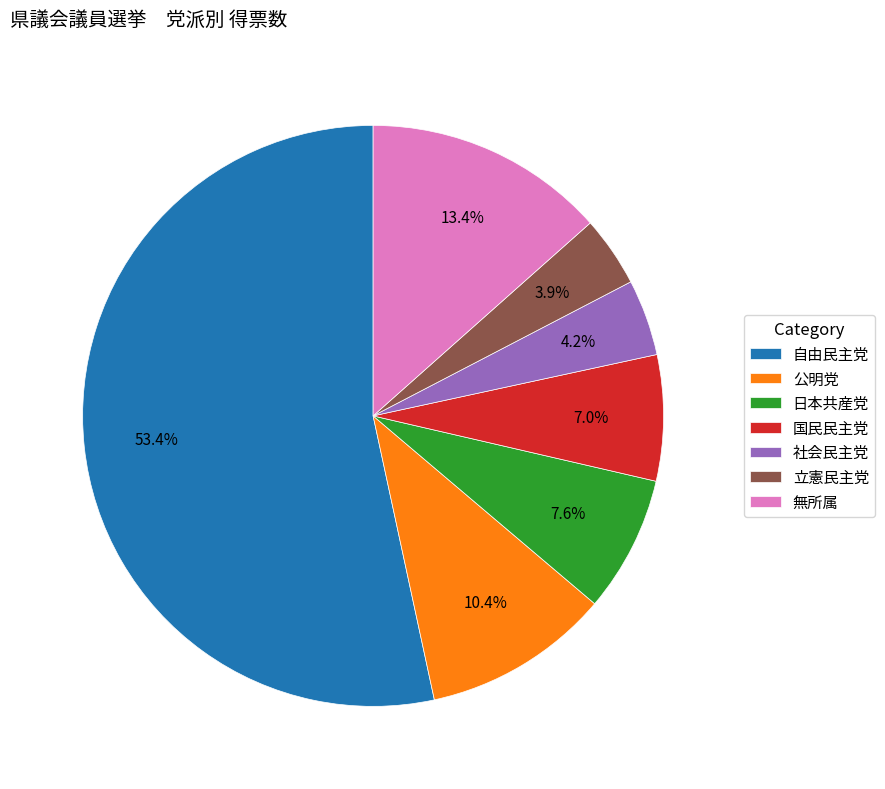

Does any single category account for the majority?

Yes